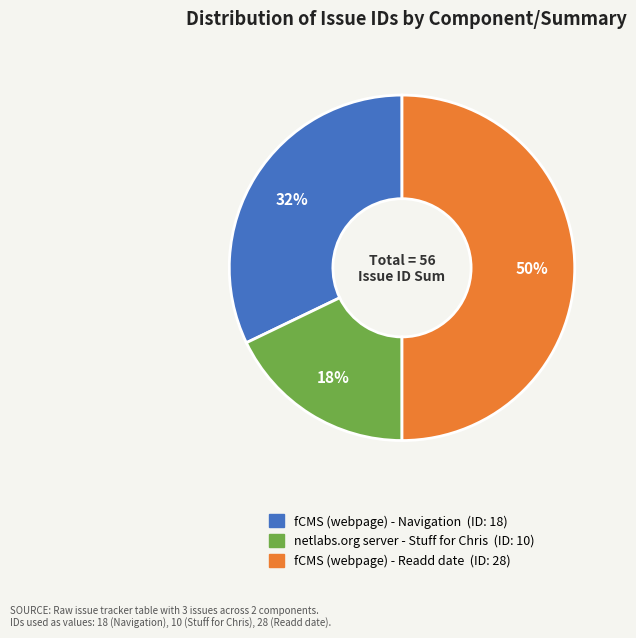

To the nearest percent, what is the difference between the fCMS (webpage) - Navigation and netlabs.org server - Stuff for Chris slice percentages?

14%